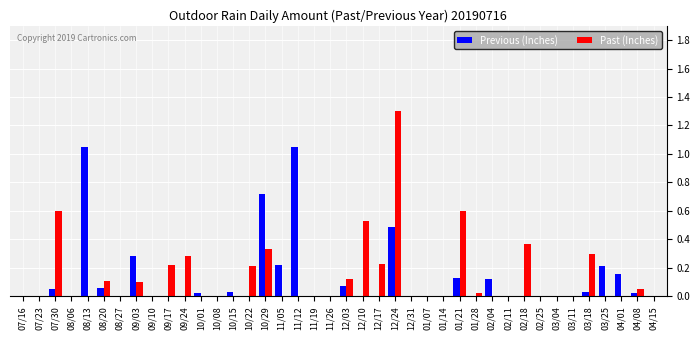

How many groups of bars are there?

40